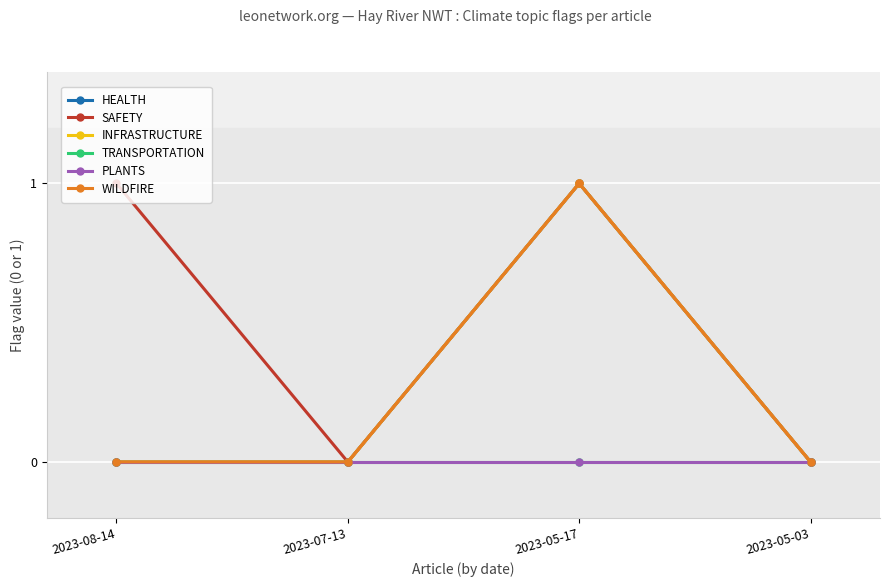

At which category does the chart reach its peak across all series?

2023-05-17